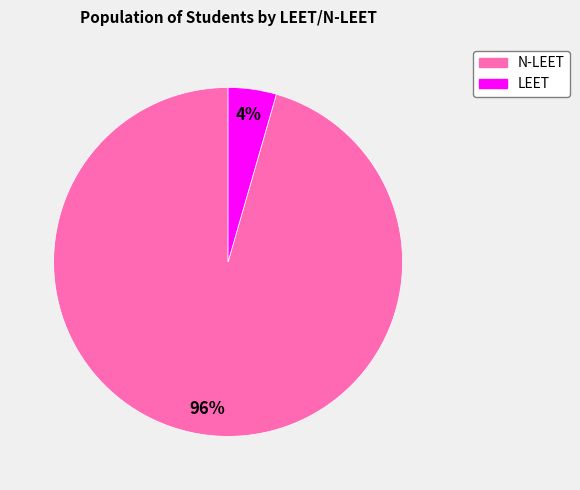

How many segments does this pie chart have?

2